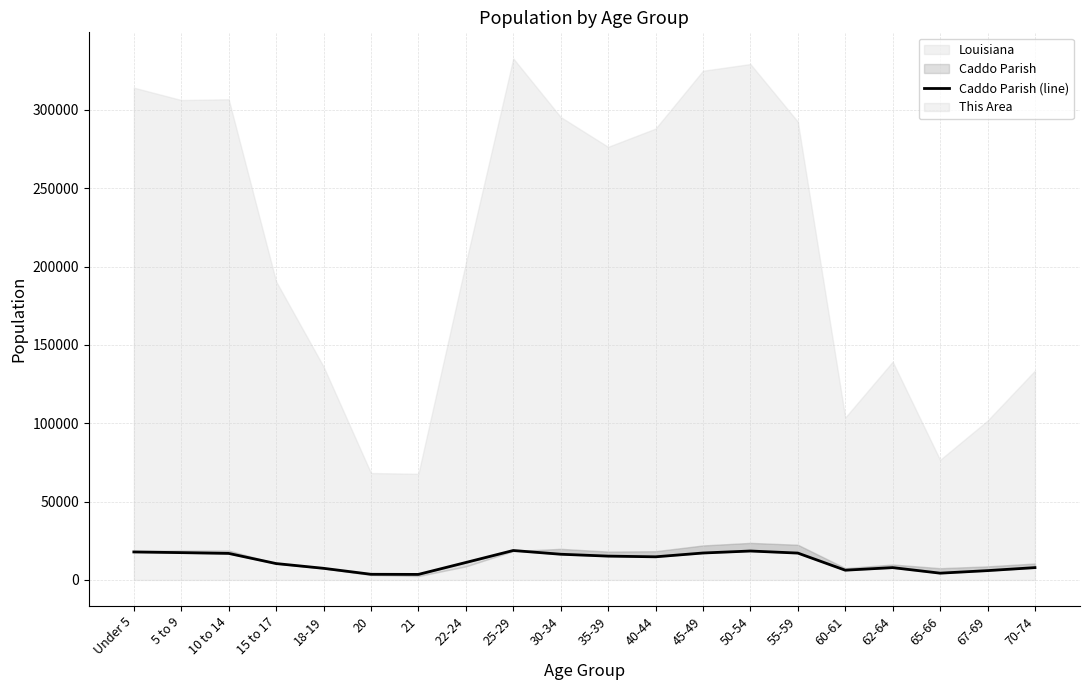

How many values are below 14757?

10